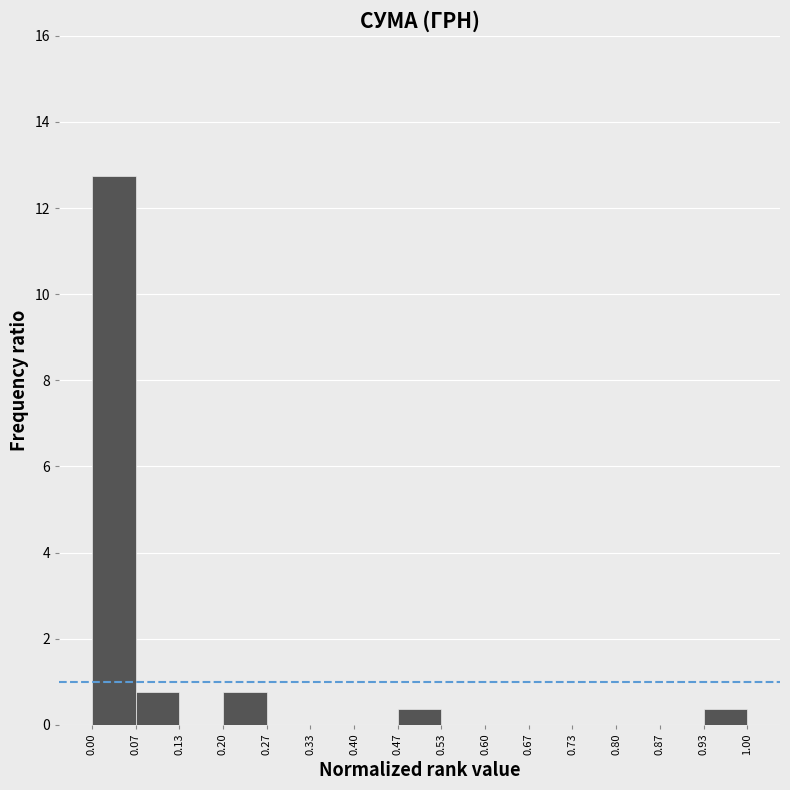

Reading left to right, transcribe this chart: for each bar, give the range it covers on the x-axis and its height. The values are not printed on the chart, so give them approximately, as read against the axis.

0.00 to 0.07: 12.8
0.07 to 0.13: 0.8
0.13 to 0.20: 0
0.20 to 0.27: 0.8
0.27 to 0.33: 0
0.33 to 0.40: 0
0.40 to 0.47: 0
0.47 to 0.53: 0.4
0.53 to 0.60: 0
0.60 to 0.67: 0
0.67 to 0.73: 0
0.73 to 0.80: 0
0.80 to 0.87: 0
0.87 to 0.93: 0
0.93 to 1.00: 0.4